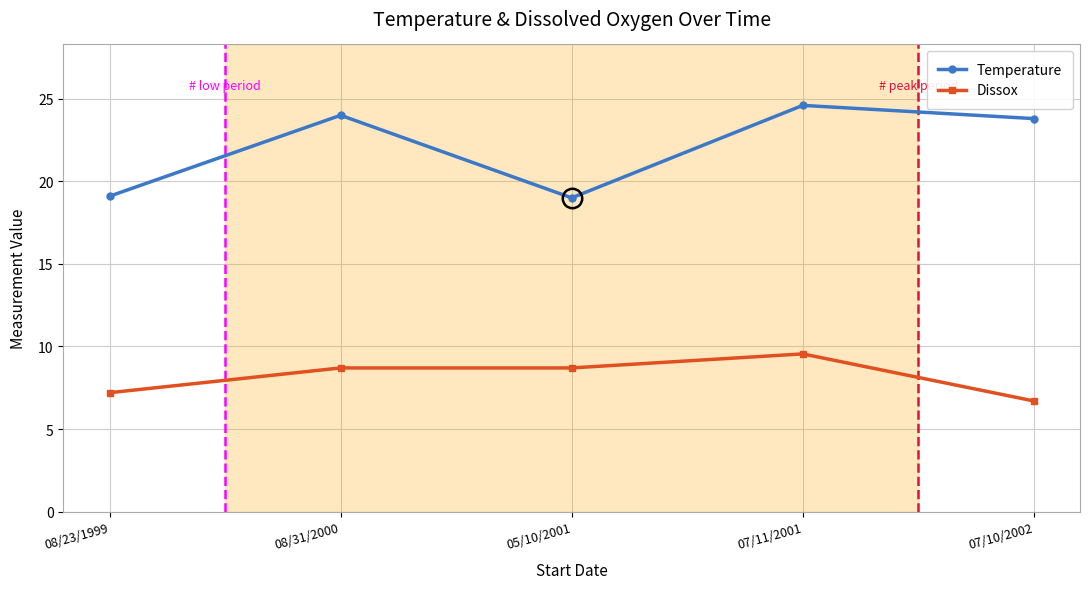

At which label does Temperature reach its peak?

07/11/2001